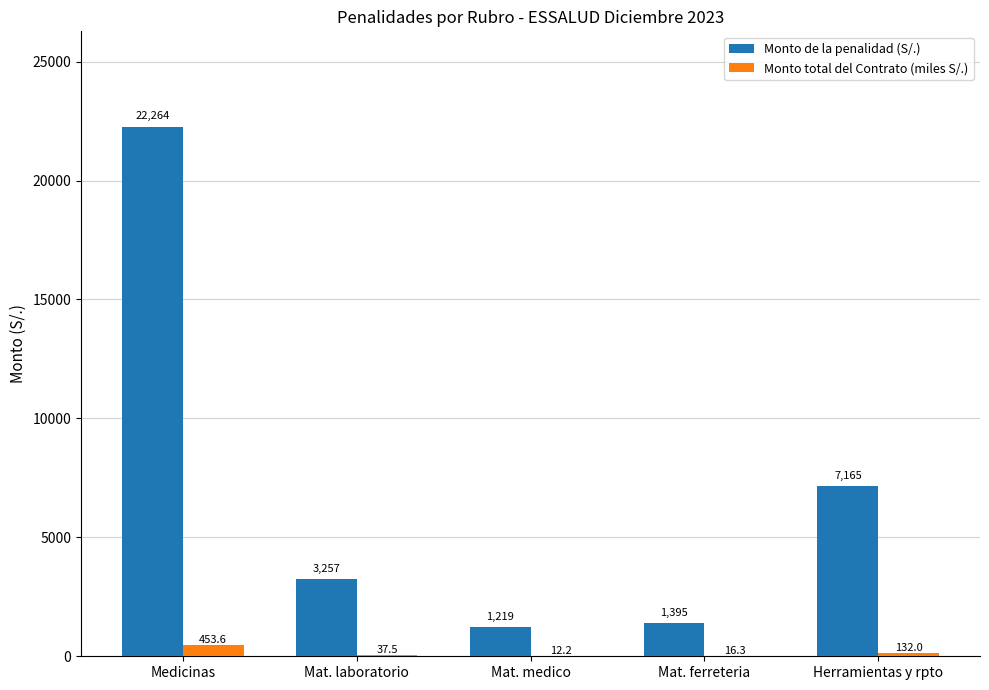

What is the difference between the Monto total del Contrato (miles S/.) values at Mat. laboratorio and Mat. ferreteria?

21.2